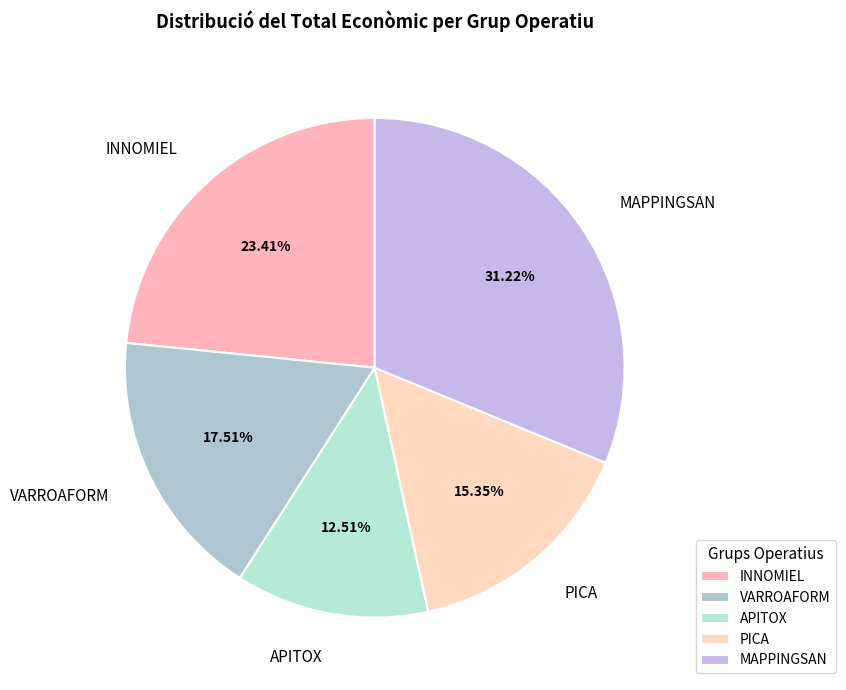

Does any single category account for the majority?

No